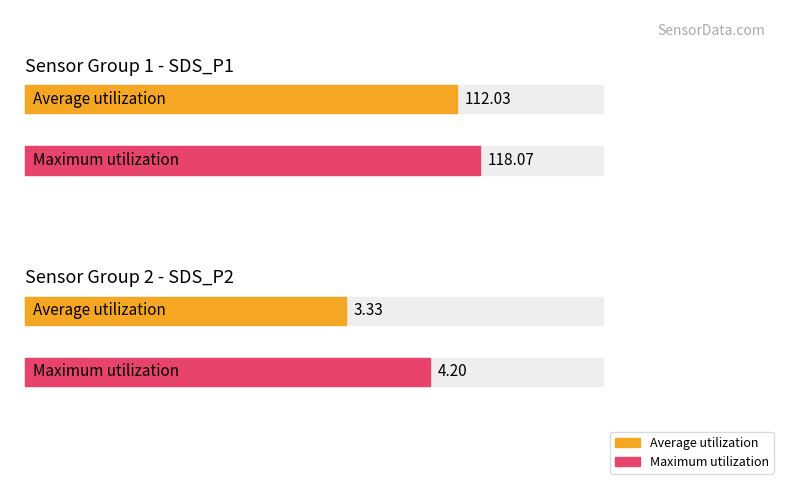

Which has a higher value, SDS_P2 or SDS_P1?

SDS_P1